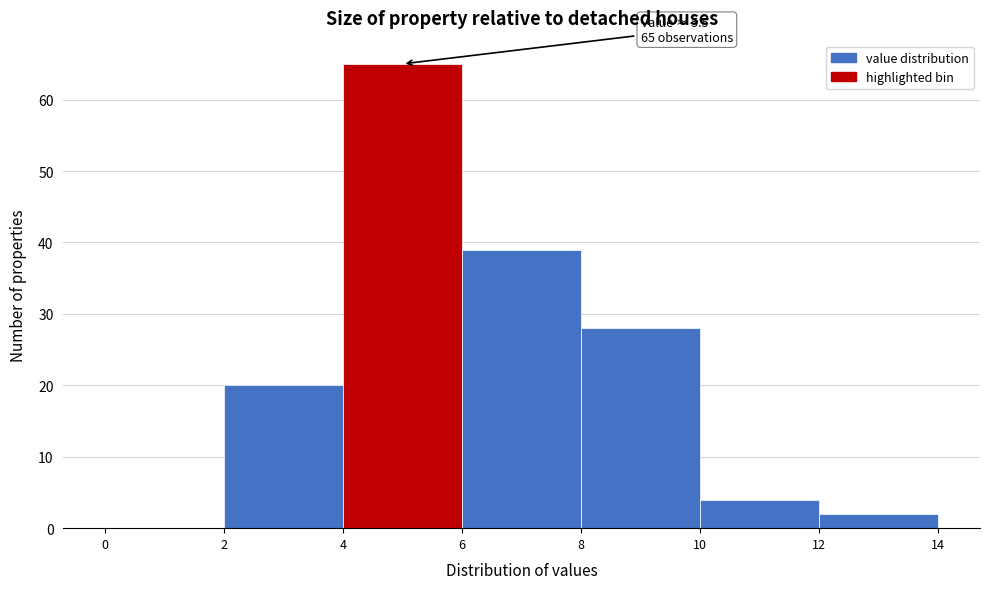

Over which range of the x-axis is the bar tallest?

4 to 6